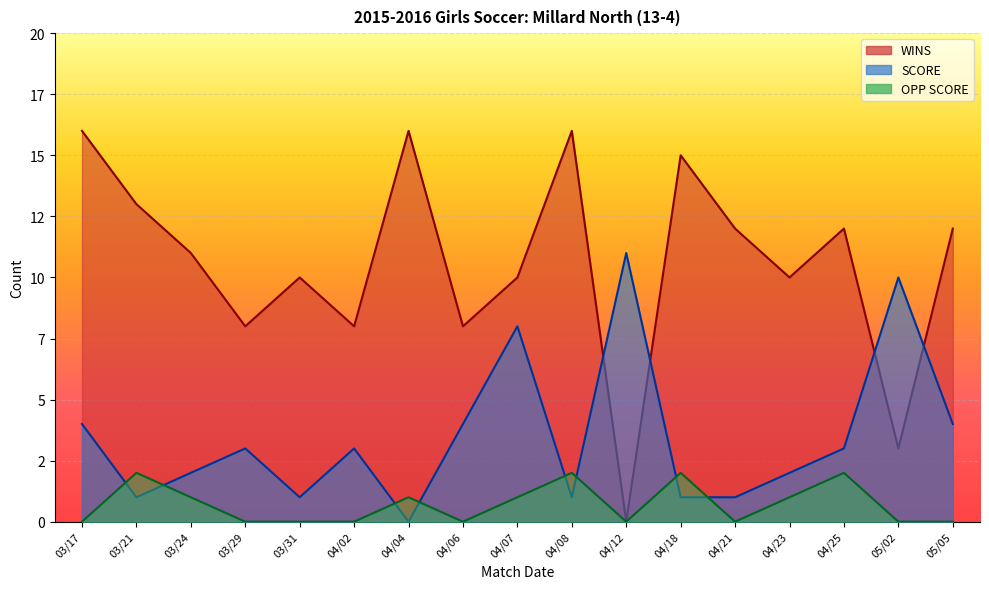

Rank the series by their maximum value, from highest to lowest.

WINS, SCORE, OPP SCORE